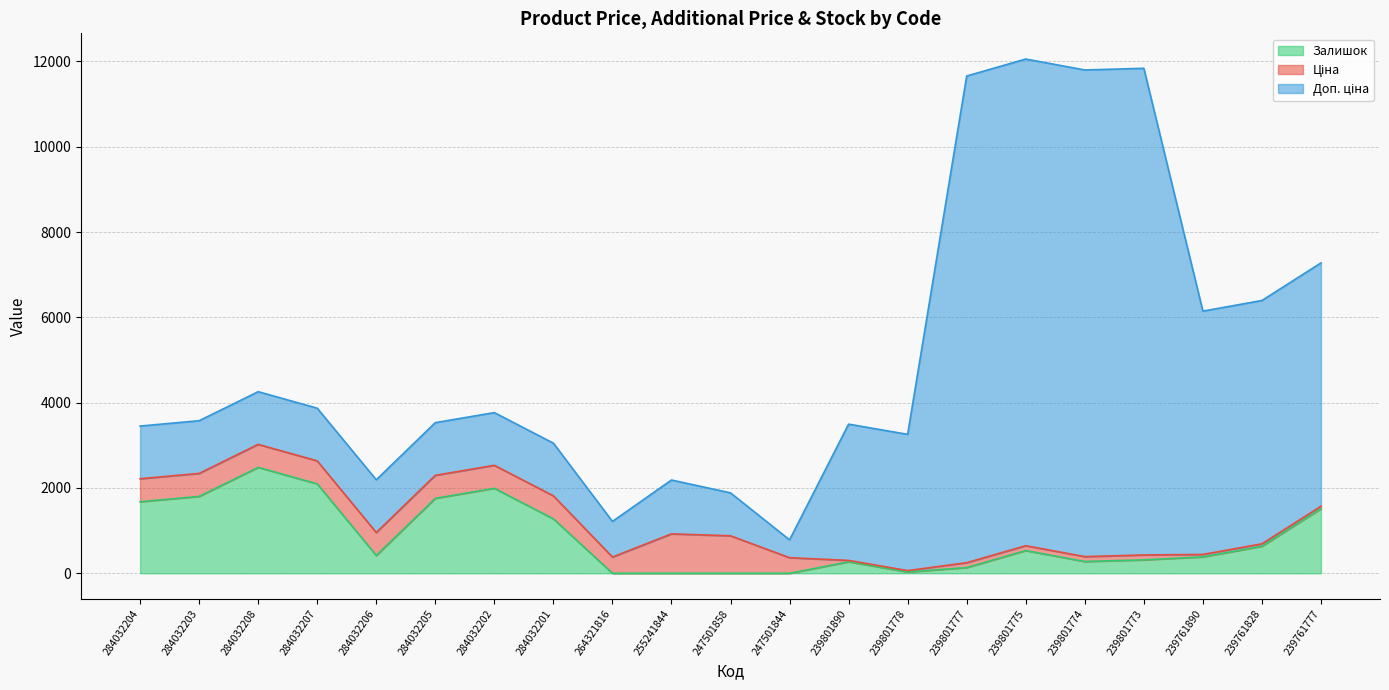

At which label does Ціна first exceed 380?

284032204